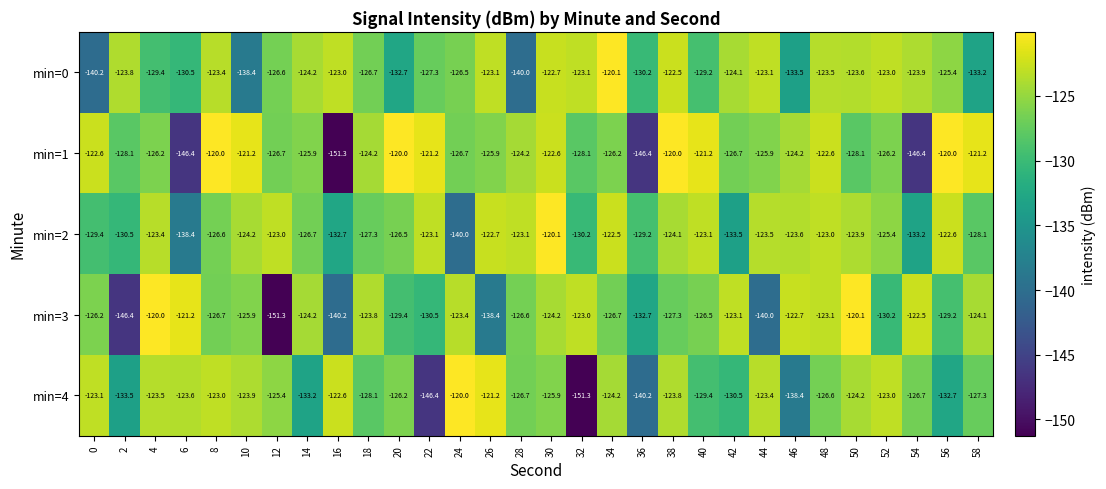

What is the total value across all series at 52?

-627.8